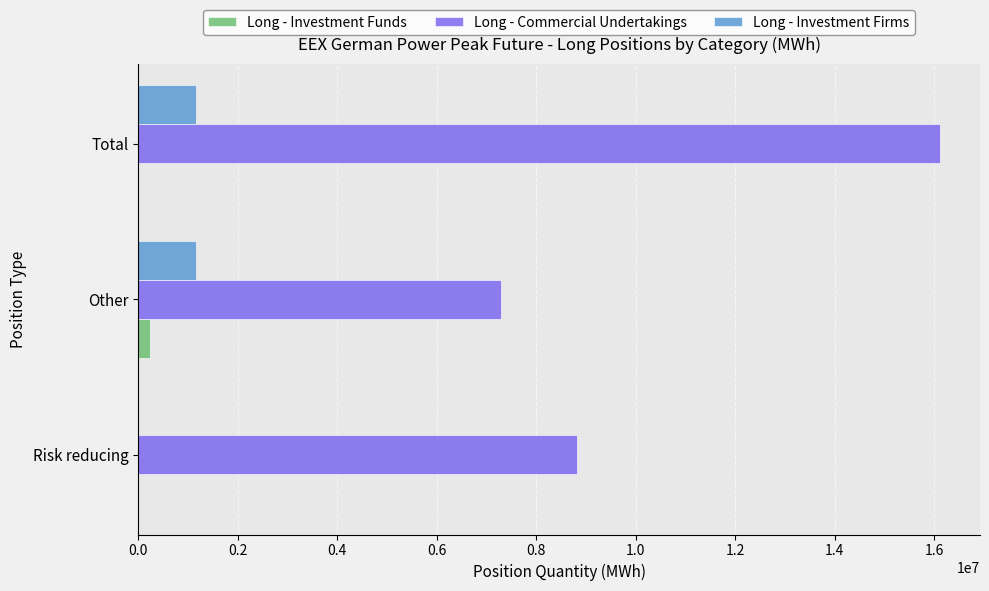

What is the sum of all Long - Investment Firms values?

2325000